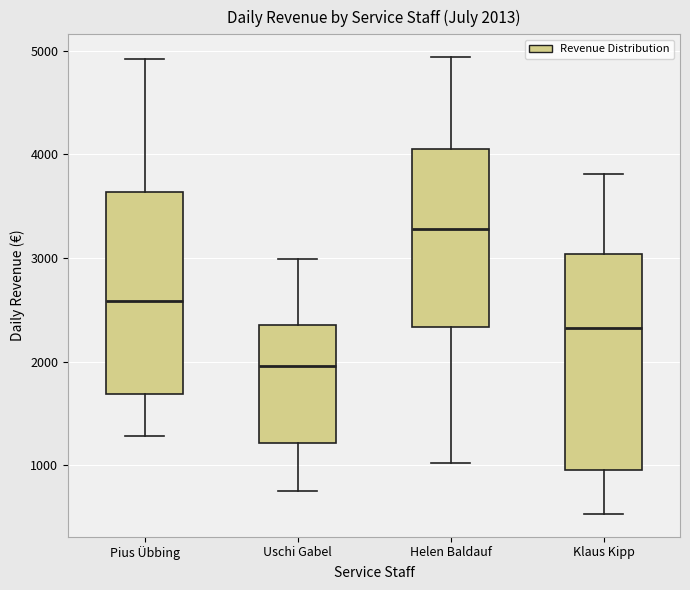

Which box is the tallest, from its lower edge to its upper edge?

Klaus Kipp